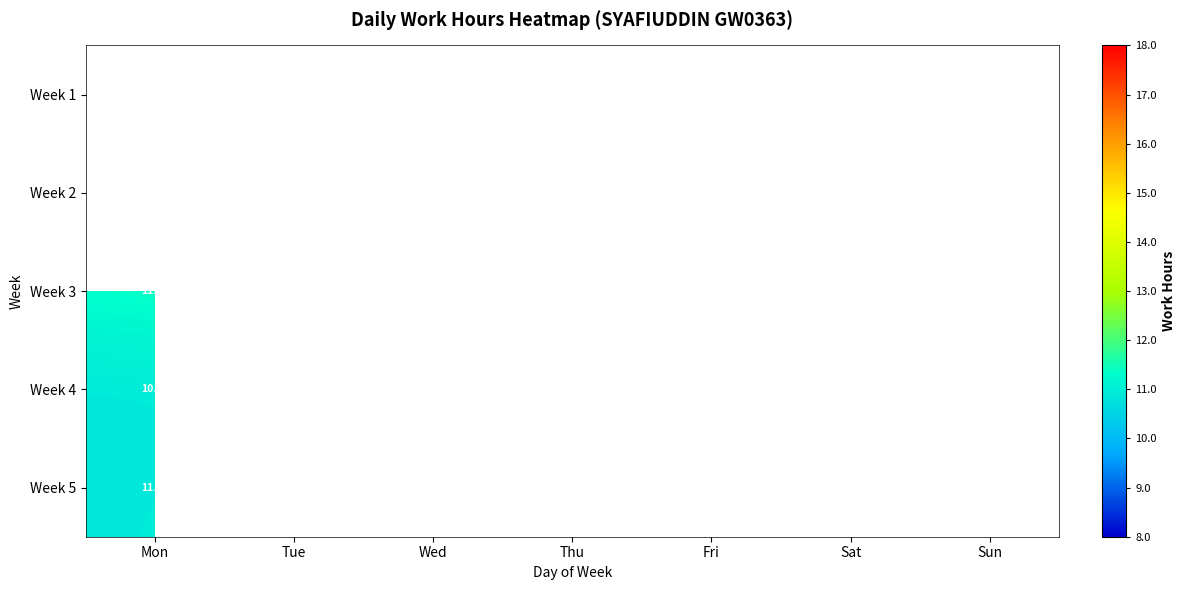

Where is Week 4 nearest to the value 10?

Mon